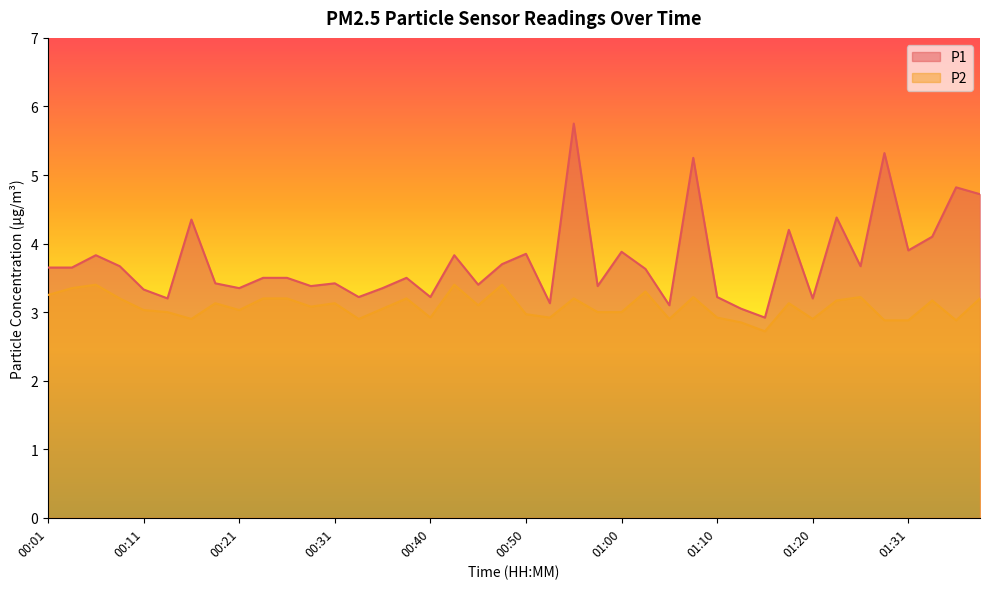

True or false: P1 and P2 intersect in this chart.

False